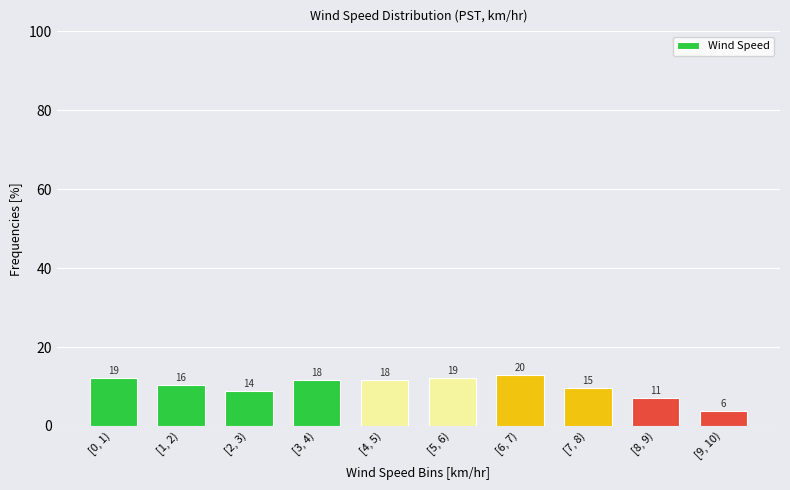

How many bars are there in total?

10